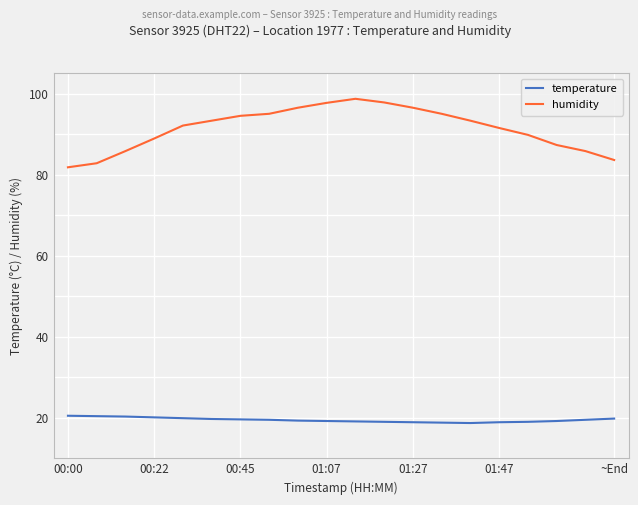

What is the difference between the maximum and minimum values in the humidity series?

16.9